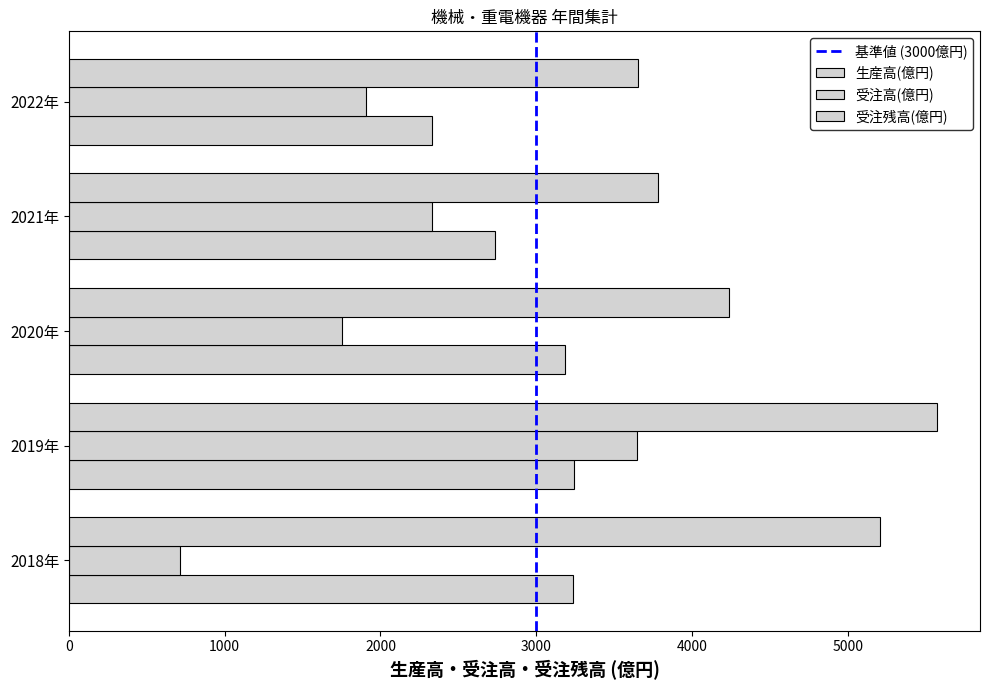

What is the sum of all 生産高(億円) values?

14731.3